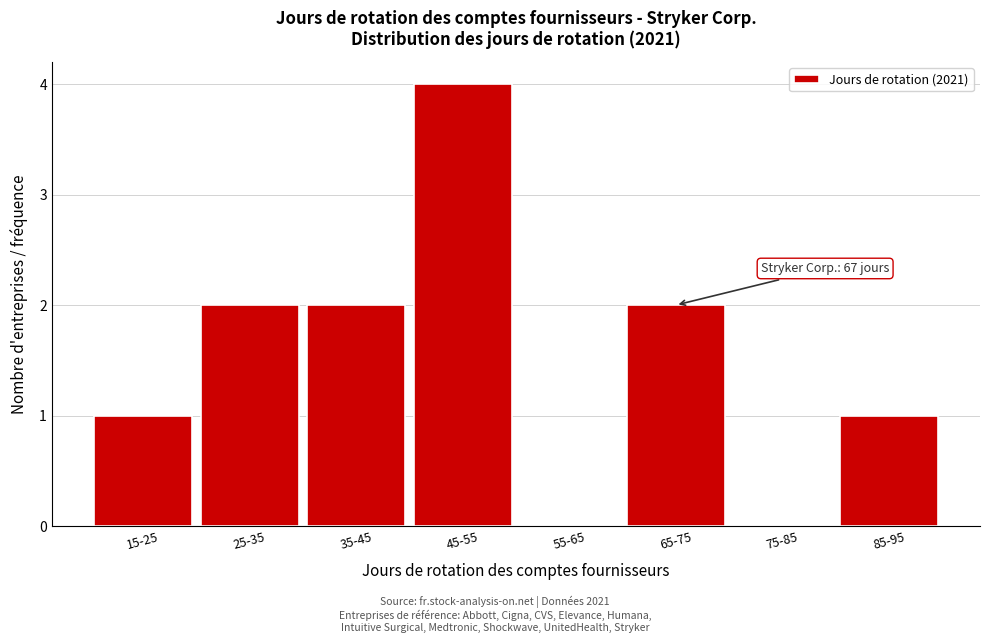

Reading left to right, what are all the values shown in this chart?

15-25=1	25-35=2	35-45=2	45-55=4	55-65=0	65-75=2	75-85=0	85-95=1